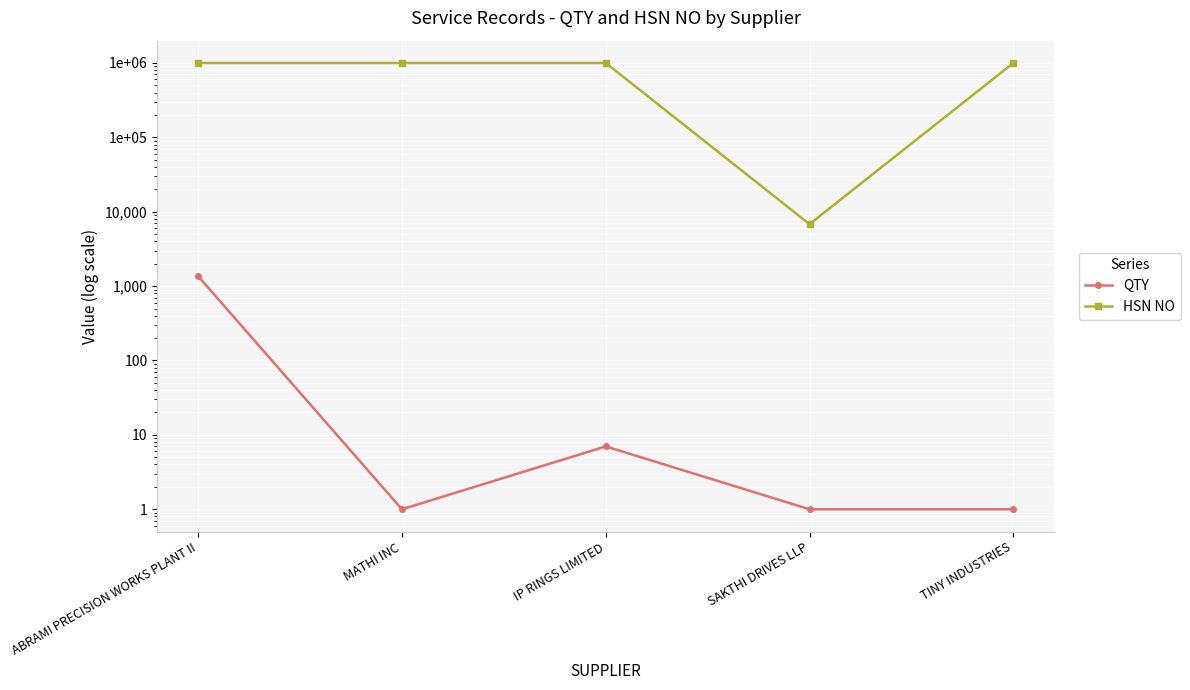

True or false: HSN NO and QTY intersect in this chart.

False